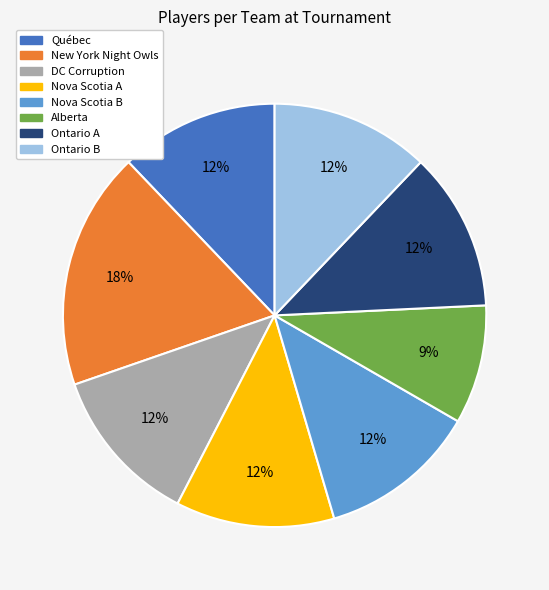

What percentage is the Nova Scotia B slice, to the nearest percent?

12%